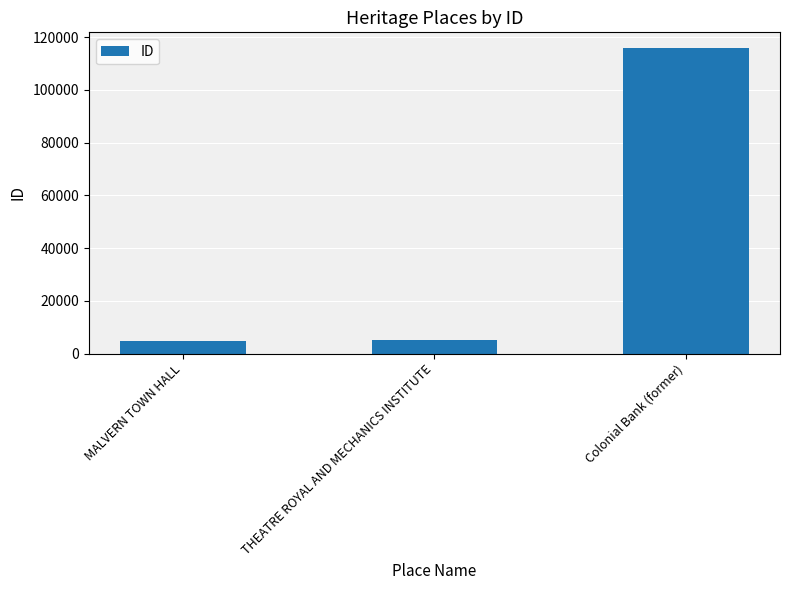

How many categories are shown in the chart?

3